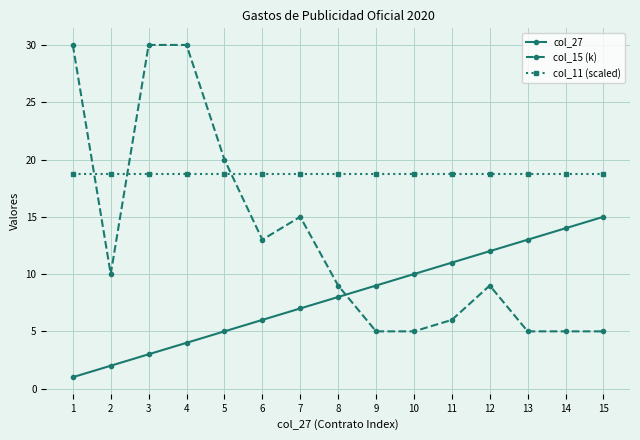

Count the number of data series in this chart.

3